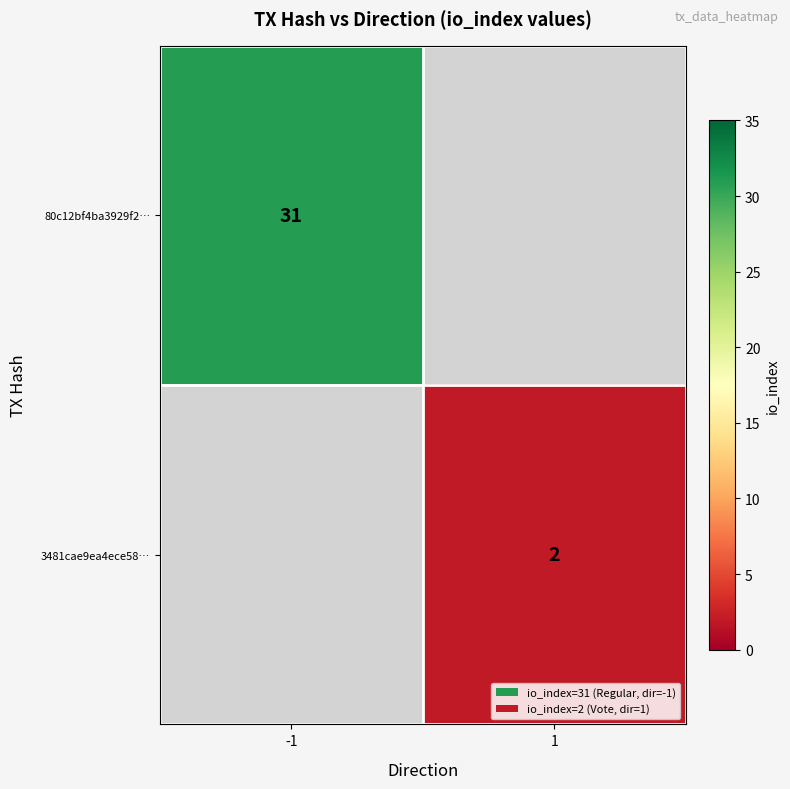

How many distinct data groups are displayed?

2